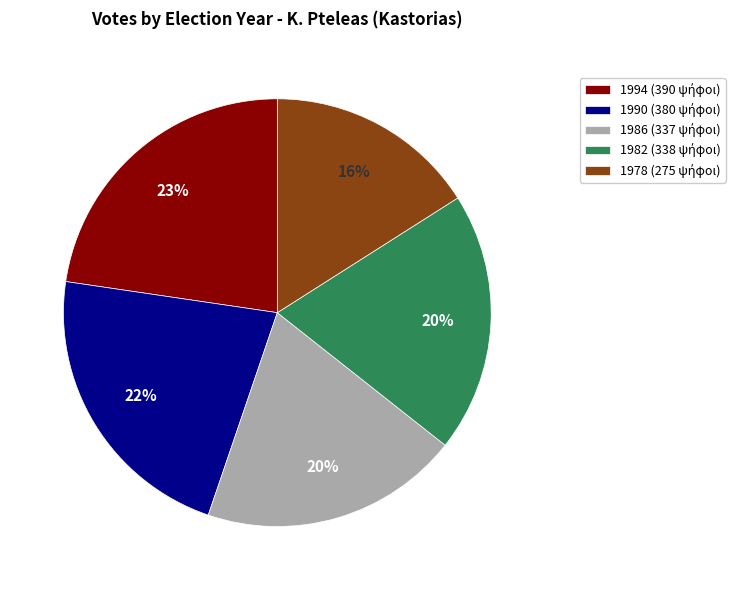

Which category has the smallest portion of the pie?

1978